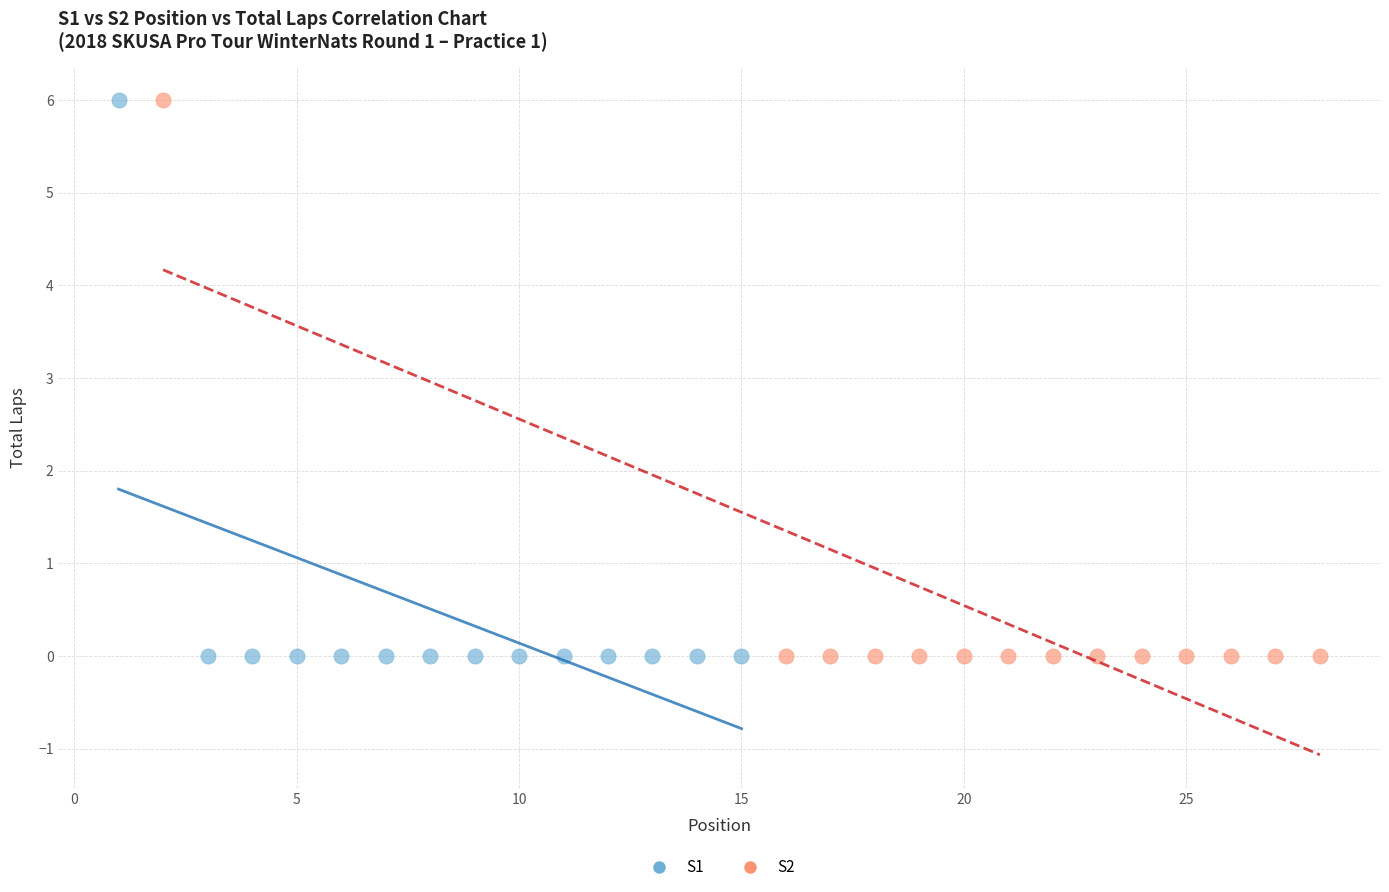

What are all the series names shown in the legend?

S1, S2